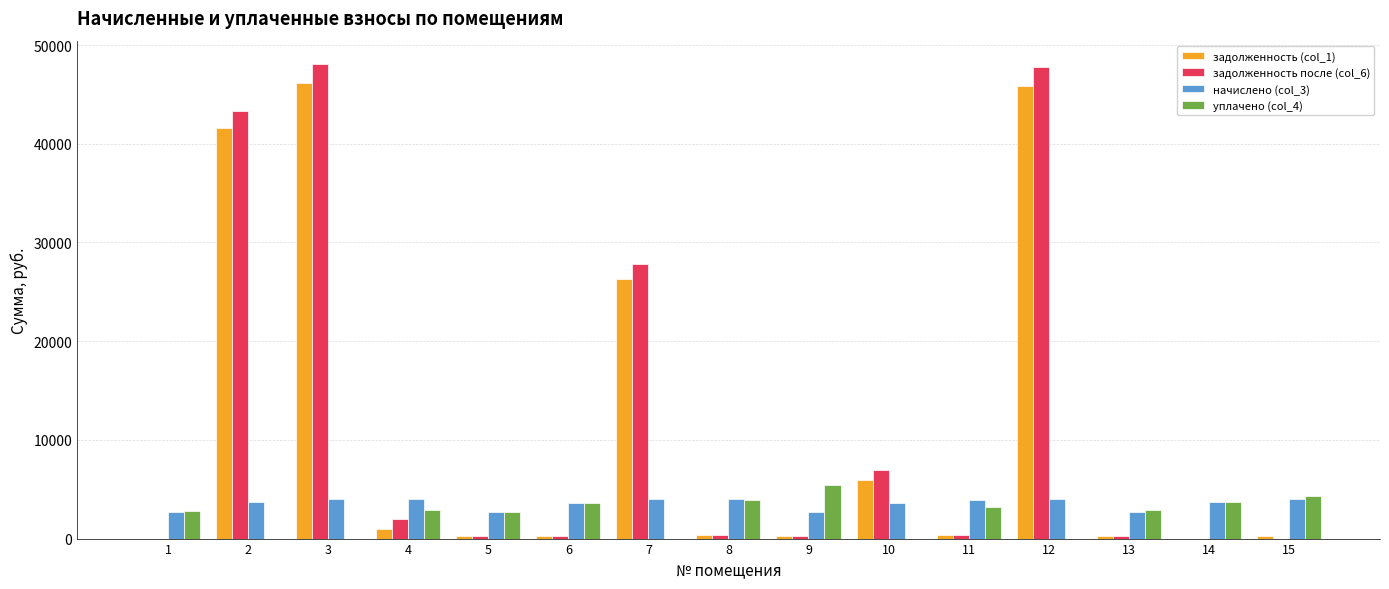

Between 10 and 12, which series saw the biggest shift?

задолженность после (col_6)